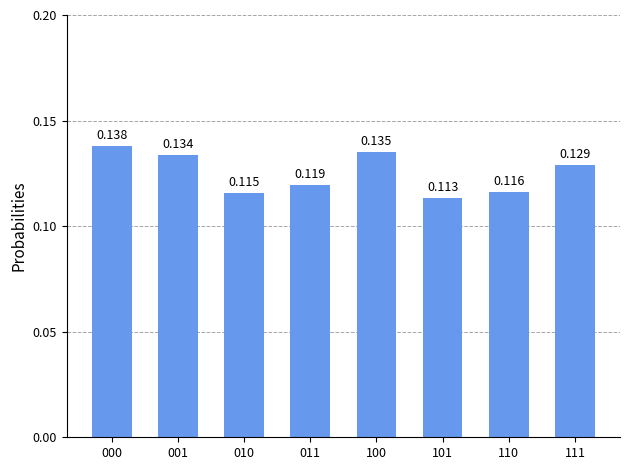

Where is the data nearest to the value 0?

101